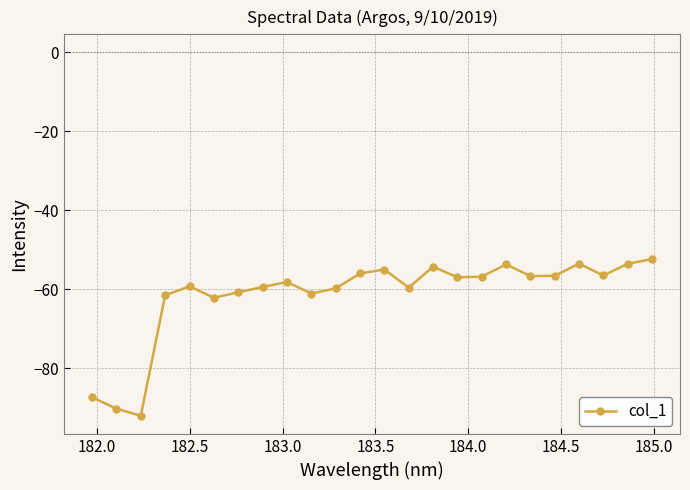

True or false: there are more than 2 points higher than both neighbors.

True